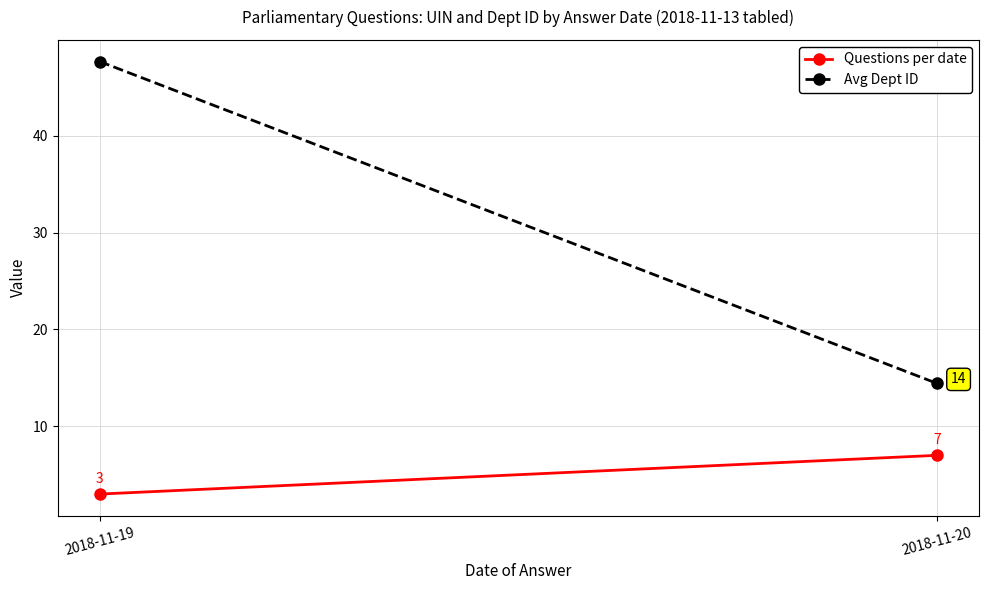

What is the value of the Avg Dept ID point at the 1st from the left?

47.7